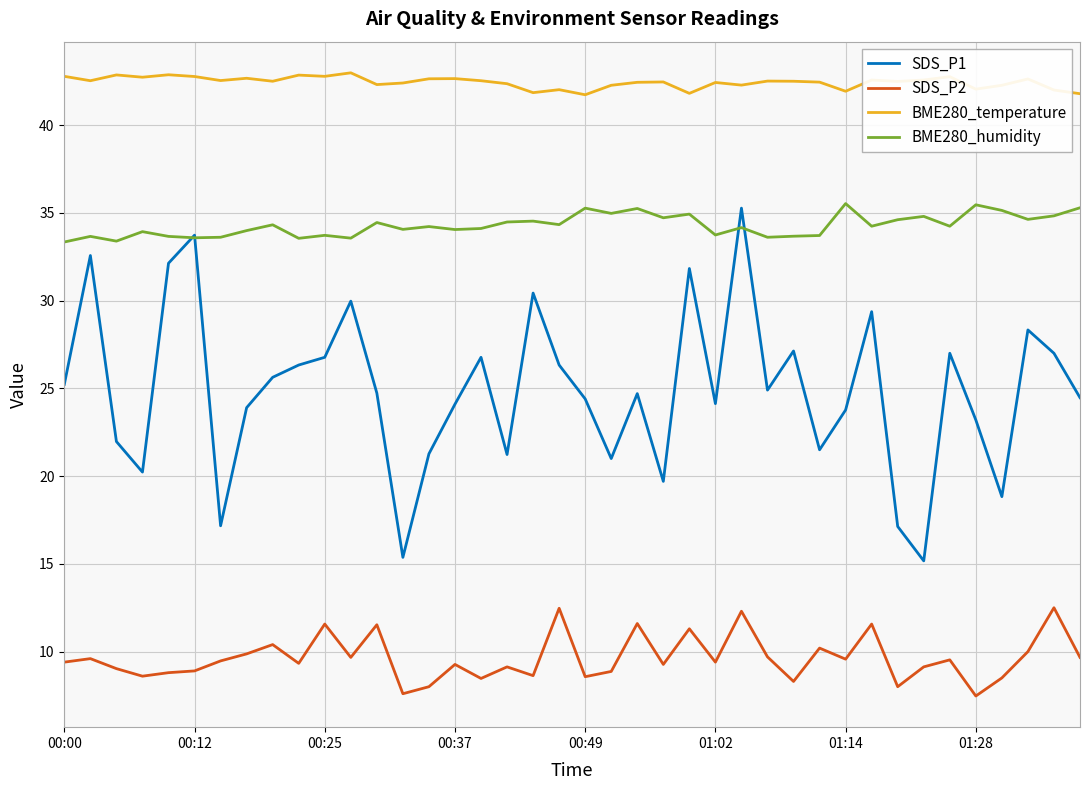

Is this an area chart (filled region under the line)?

No